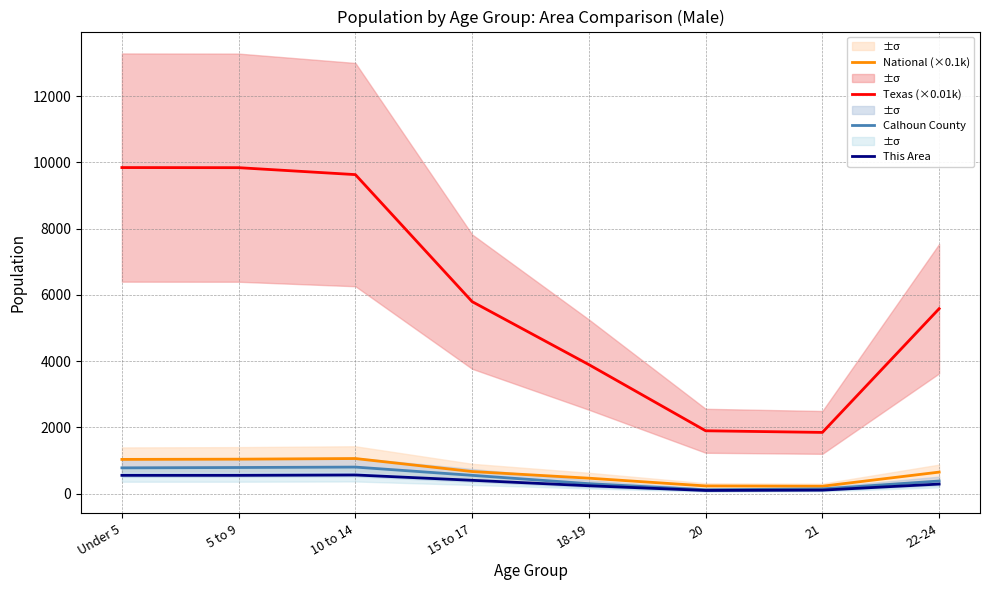

Where does the Calhoun County series first go above 551?

Under 5